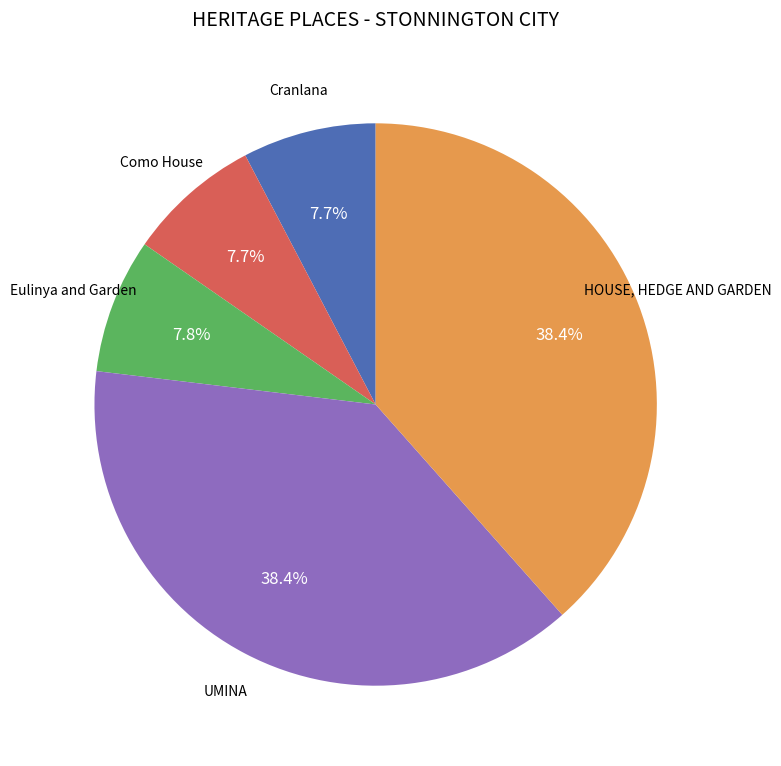

Is there a majority slice in this chart?

No